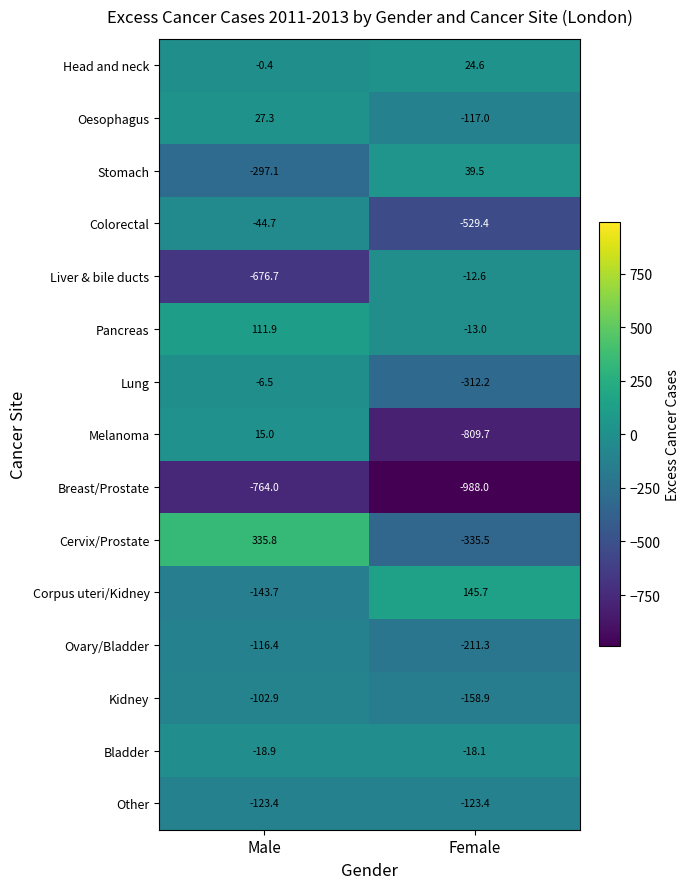

At which category does the chart reach its minimum across all series?

Female